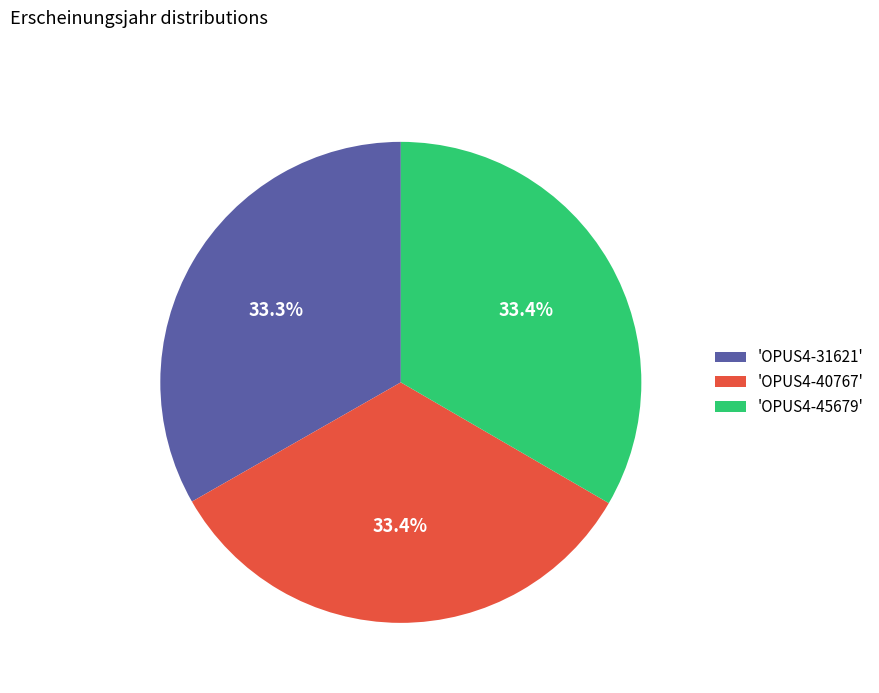

What is the ratio of the value at 'OPUS4-45679' to the value at 'OPUS4-40767'?

1.0